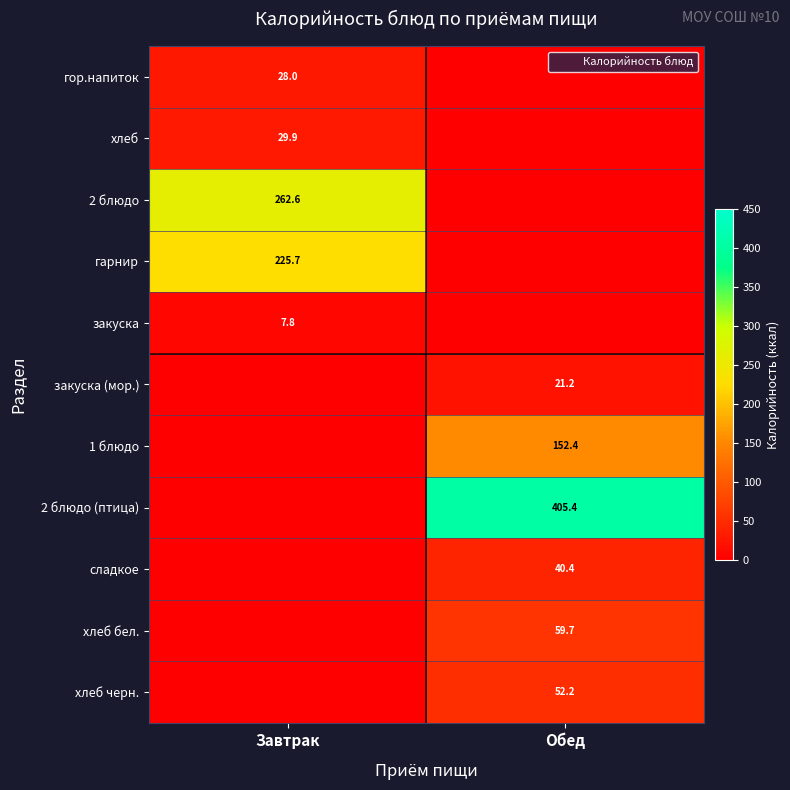

What is the difference between the maximum and minimum values in the гарнир series?

225.7